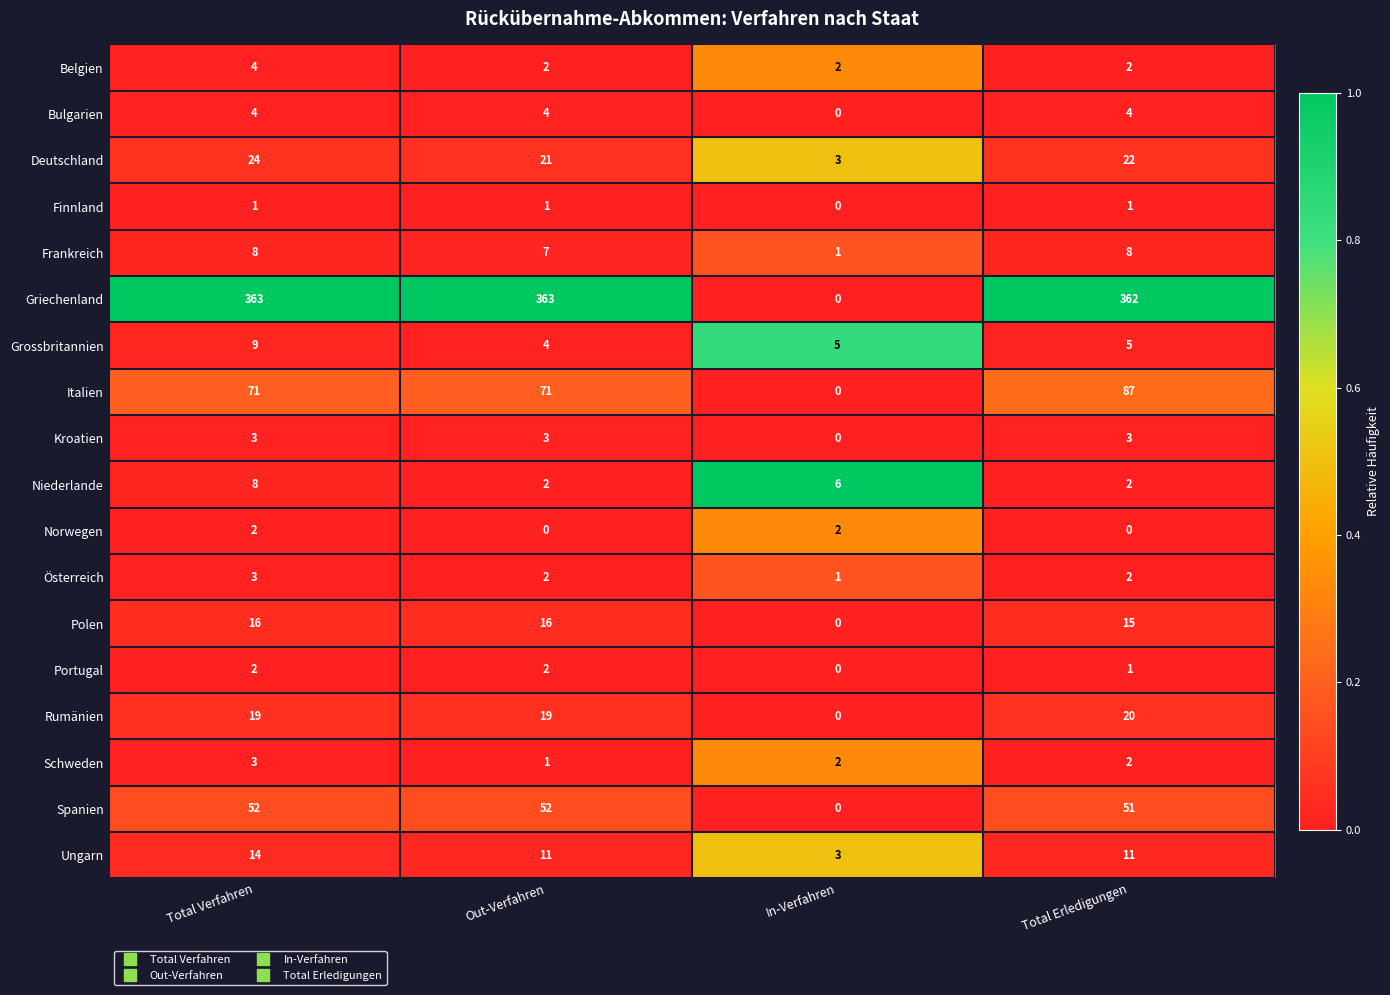

What is the sum of the Schweden values at In-Verfahren and Out-Verfahren?

3